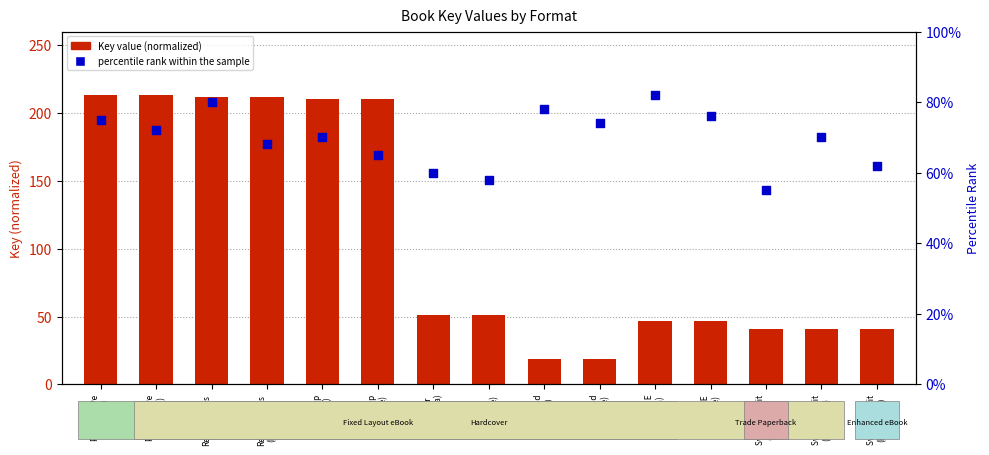

Which series reaches the minimum Y coordinate?

Key (normalized ×10⁻⁷)